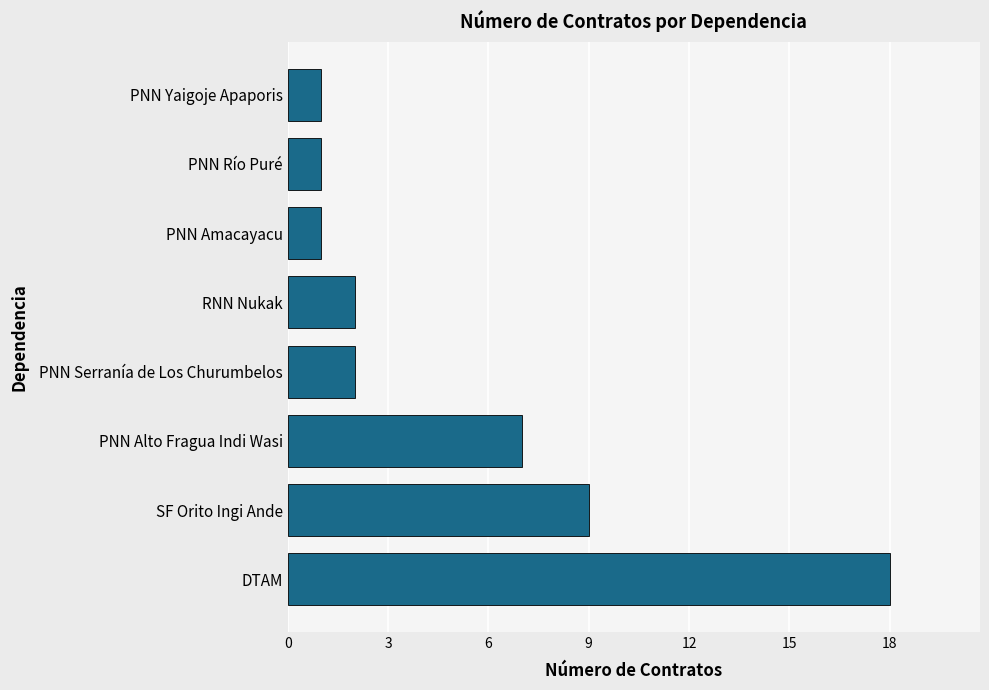

How many categories are shown in the chart?

8